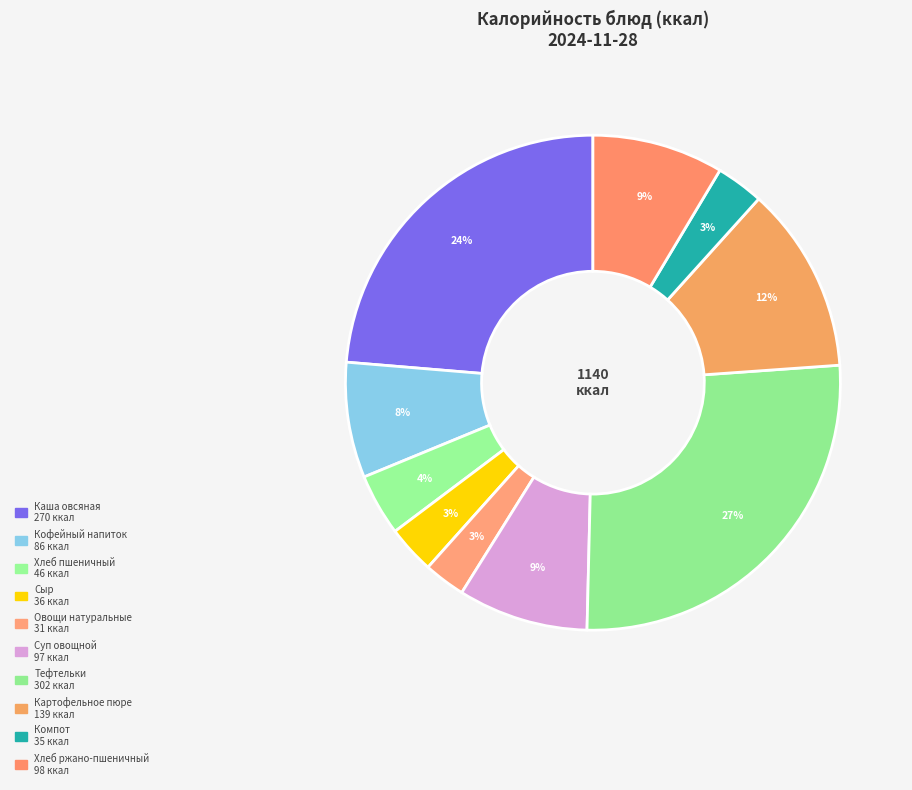

How many segments does this pie chart have?

10